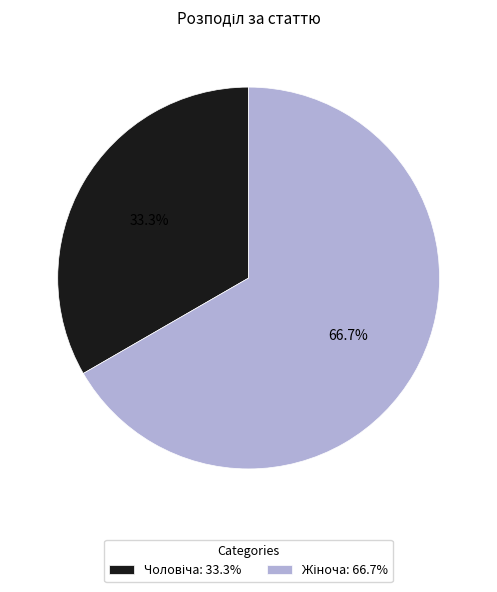

Is there a majority slice in this chart?

Yes